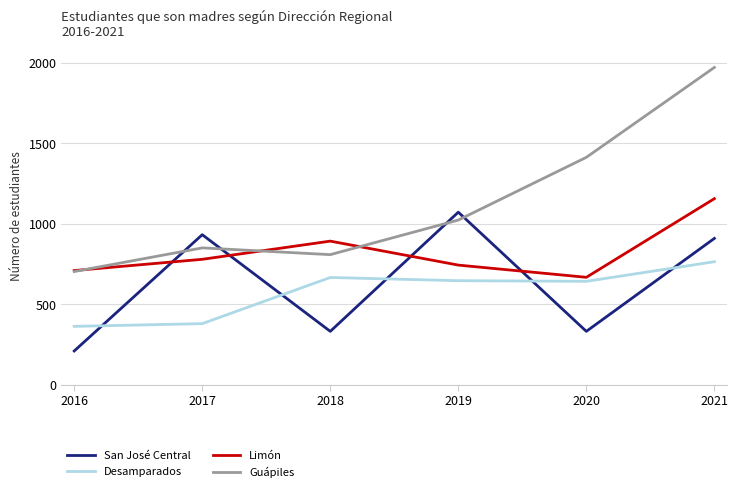

What are all the series names shown in the legend?

San José Central, Desamparados, Limón, Guápiles